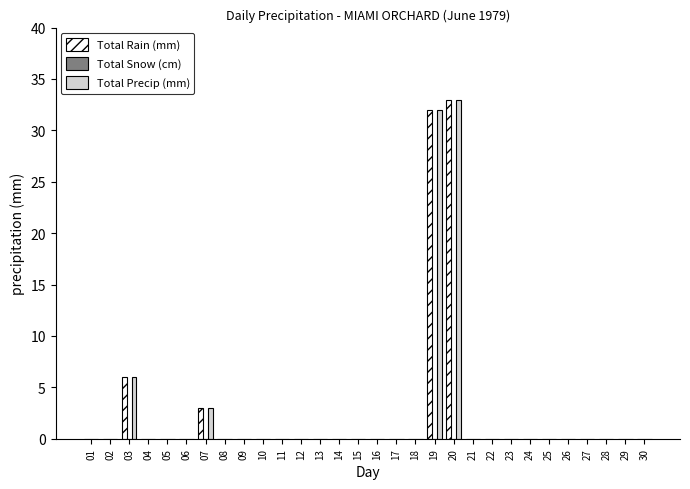

The Total Precip (mm) series shows 0 at 02. True or false?

True